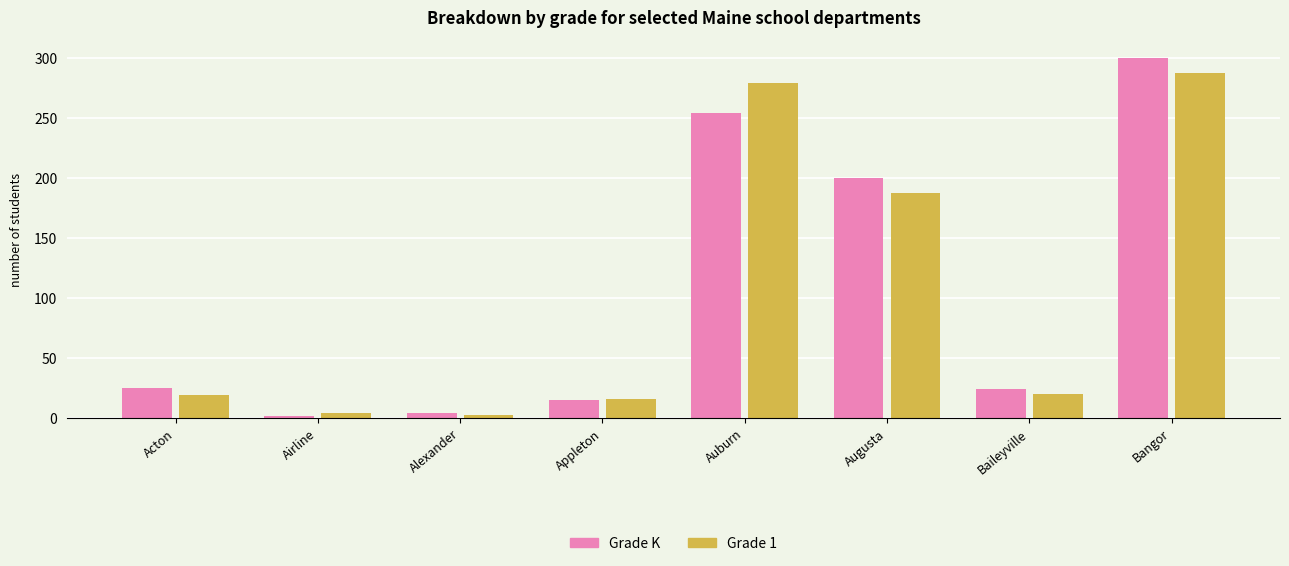

How many bars are there in total?

16